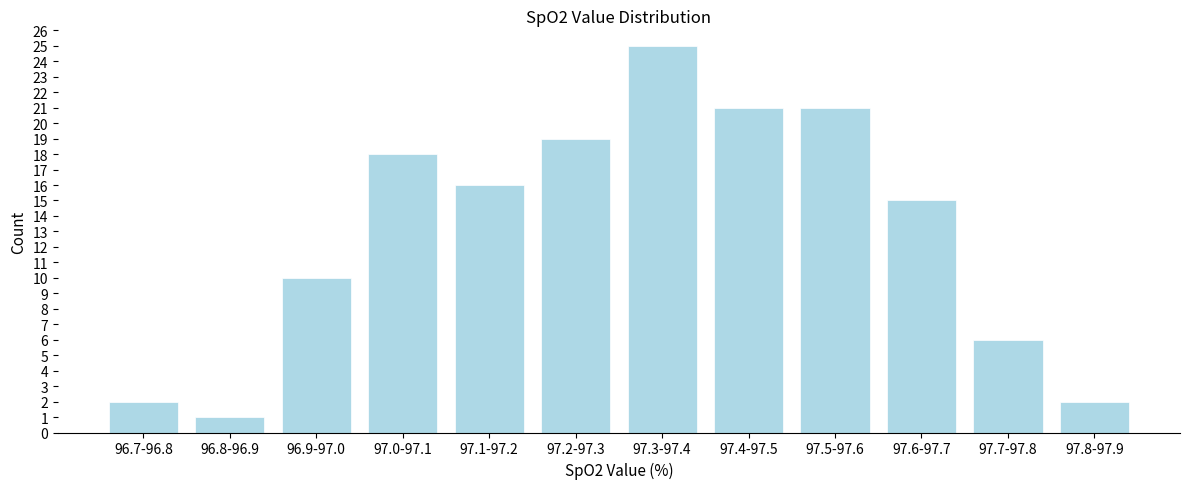

Reading right to left, list all the values displayed in this chart.

2	6	15	21	21	25	19	16	18	10	1	2